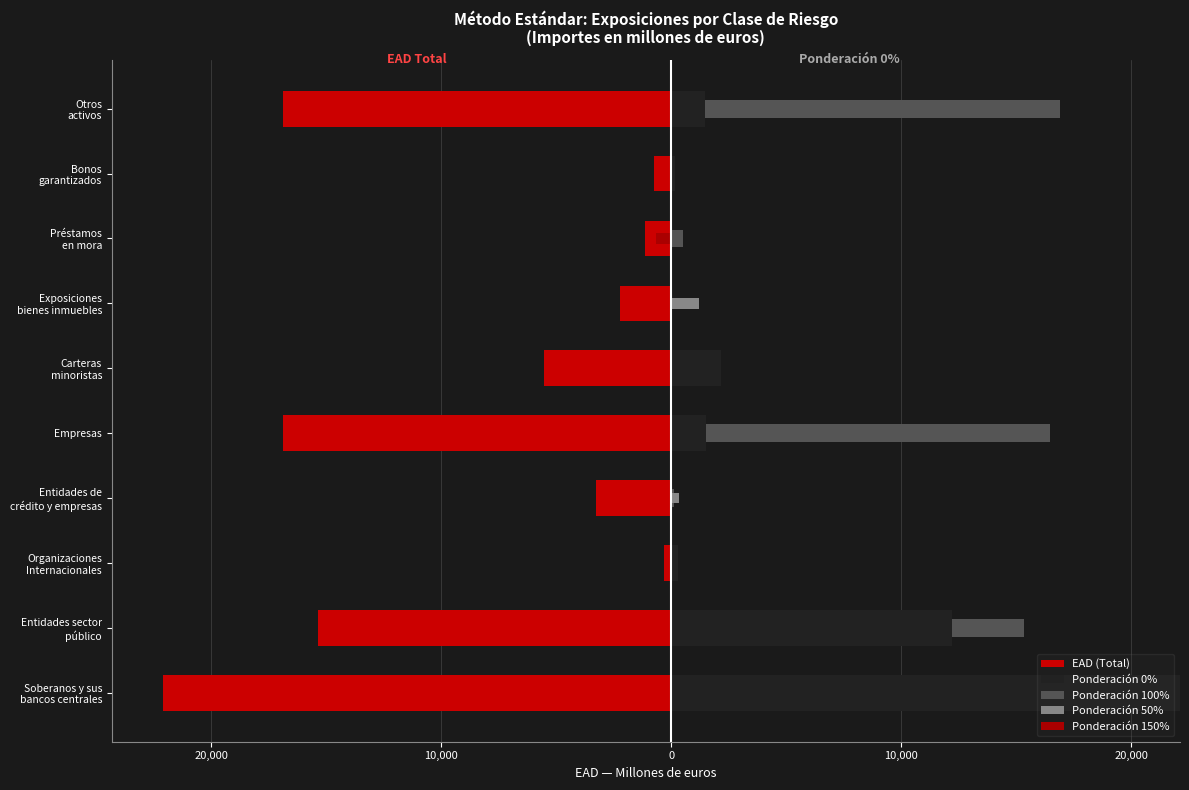

How many series are shown in this chart?

5